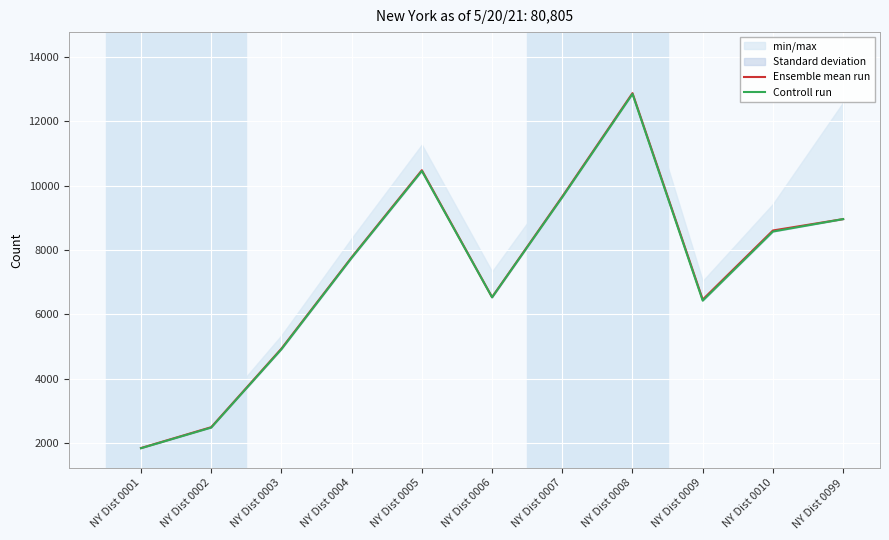

How many interior local peaks does the Controll run series have?

2